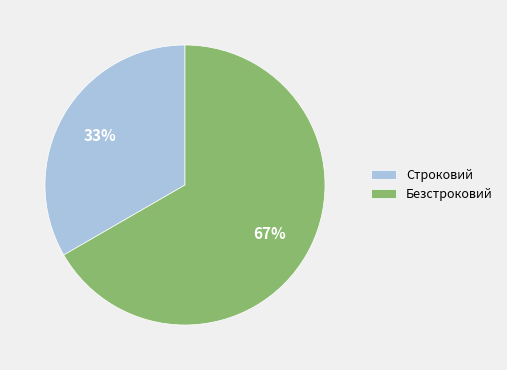

Between Строковий and Безстроковий, which is larger?

Безстроковий